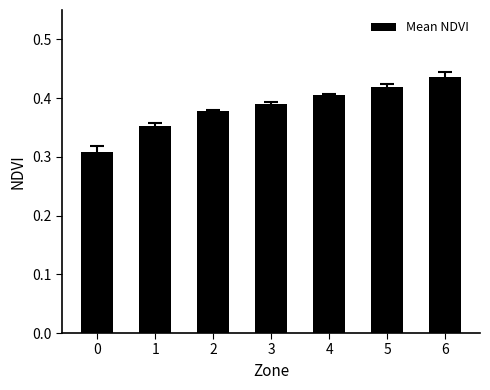

What is the change in value from 1 to 6?

+0.1